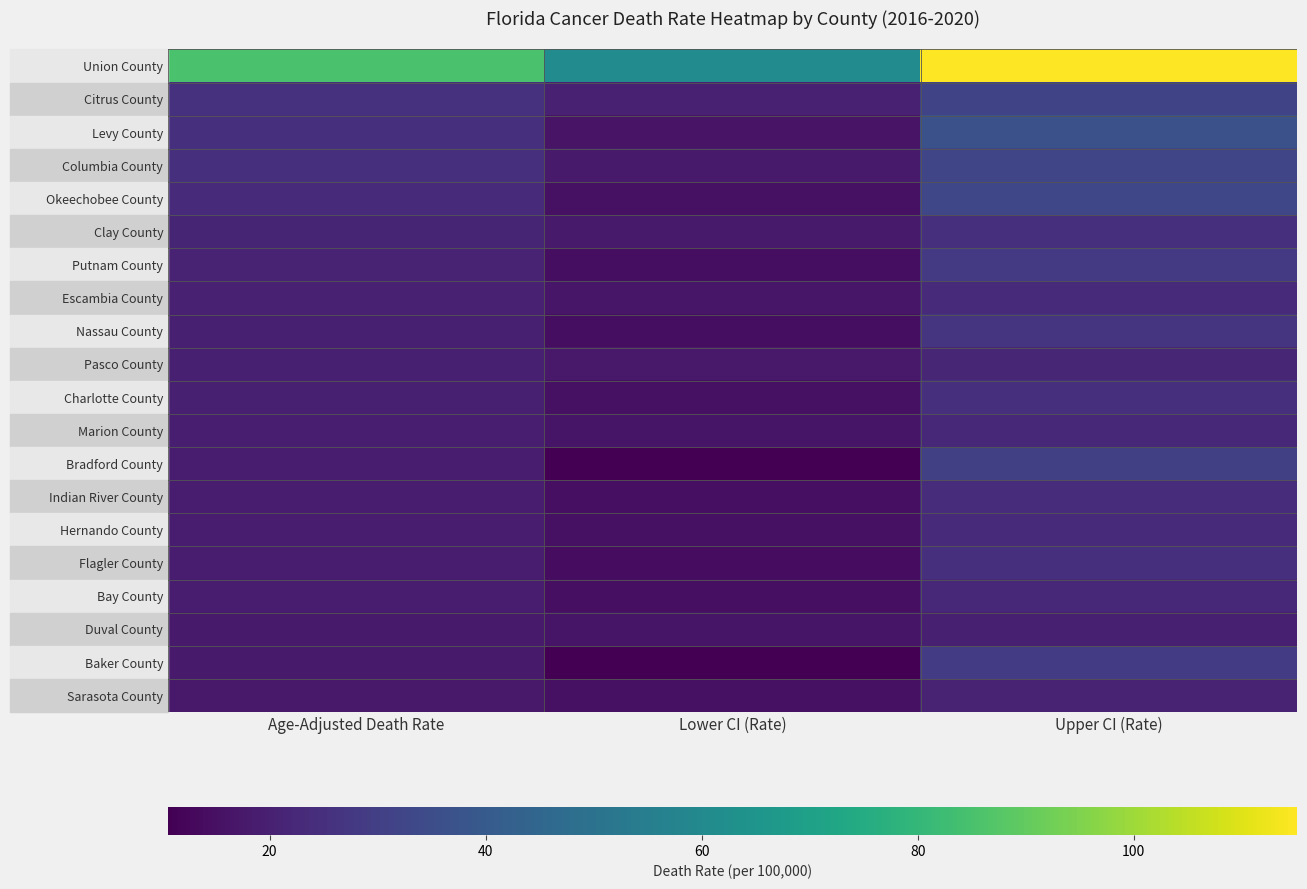

What is the spread (max minus min) of values at Upper CI (Rate)?

95.4